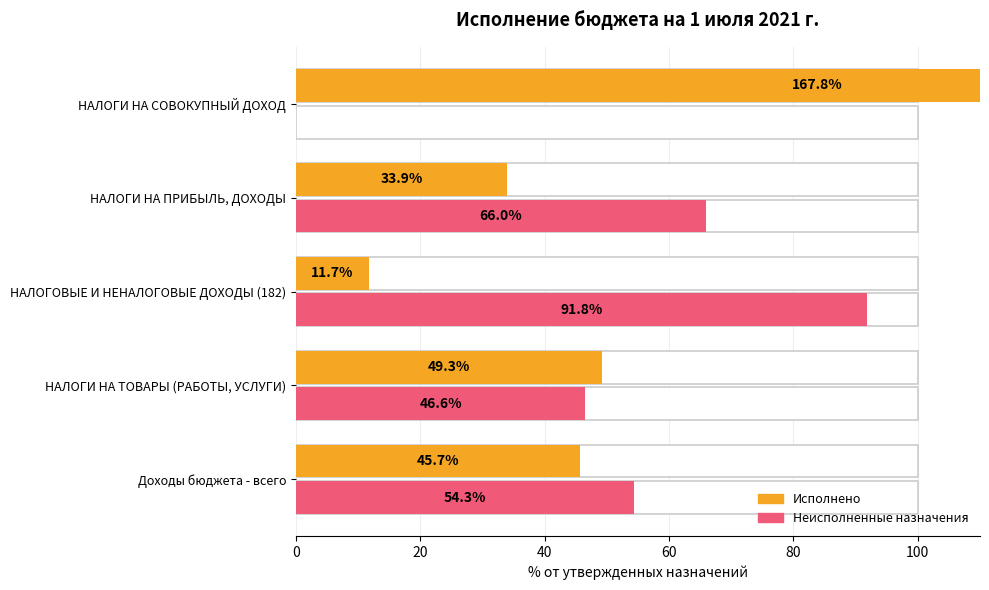

What is the difference between the second highest and minimum values in the Неисполненные назначения series?

66.0